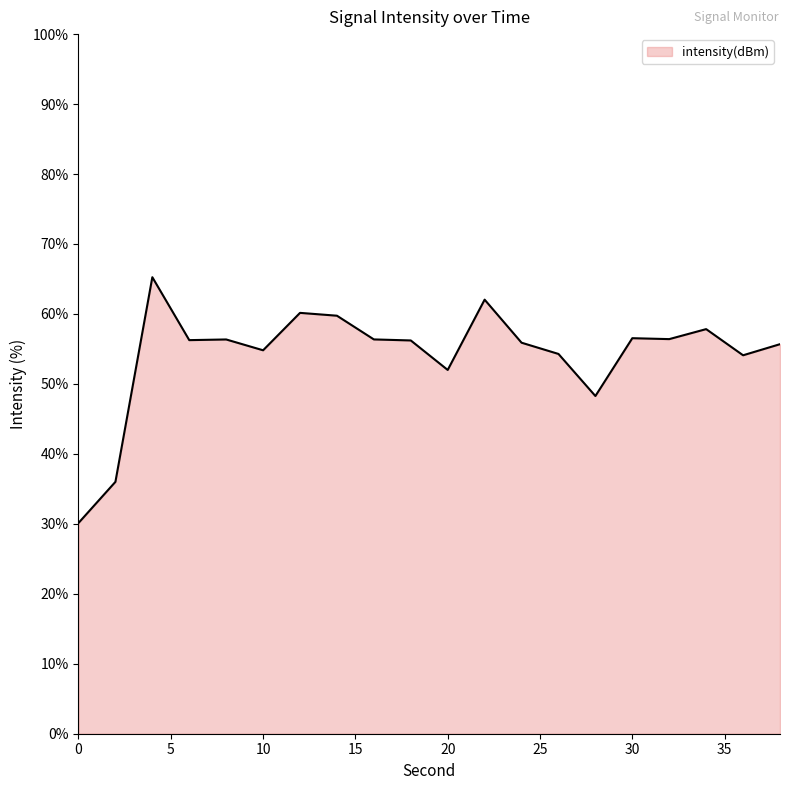

What is the minimum value shown in the chart?

30.1